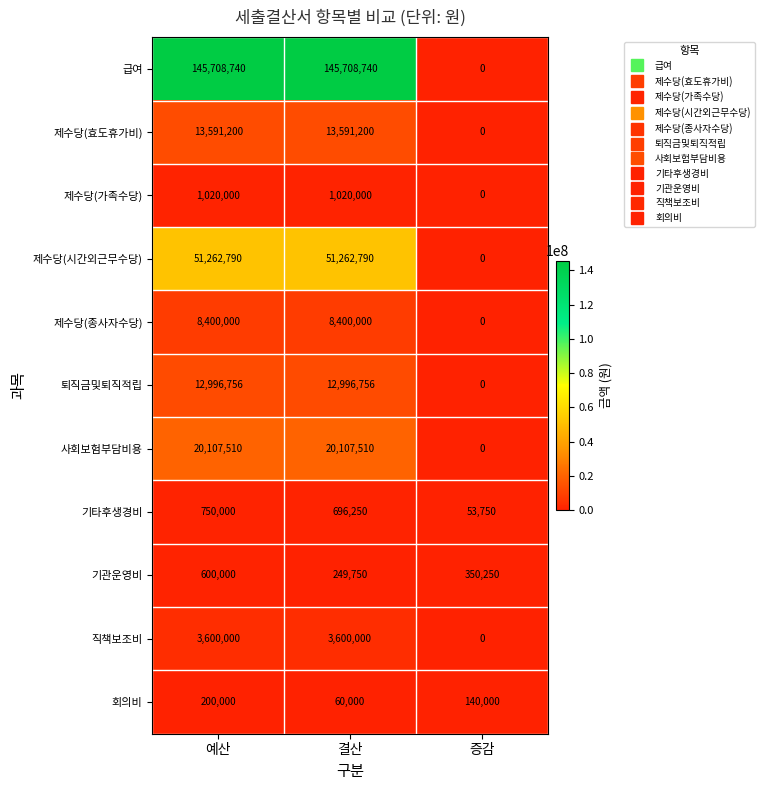

Count the number of data series in this chart.

11